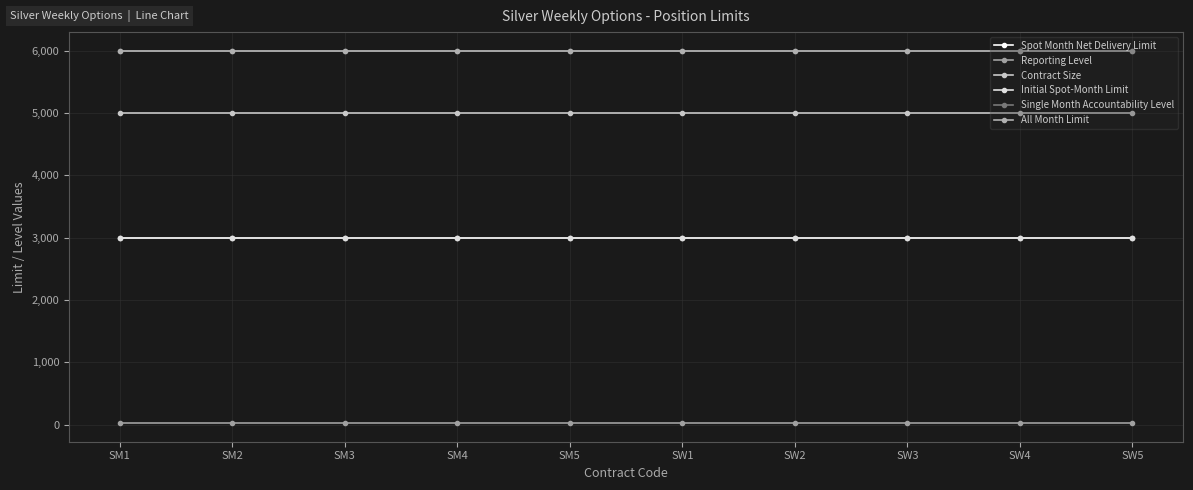

At SW4, list the series in order from largest to smallest.

Single Month Accountability Level, All Month Limit, Contract Size, Spot Month Net Delivery Limit, Initial Spot-Month Limit, Reporting Level